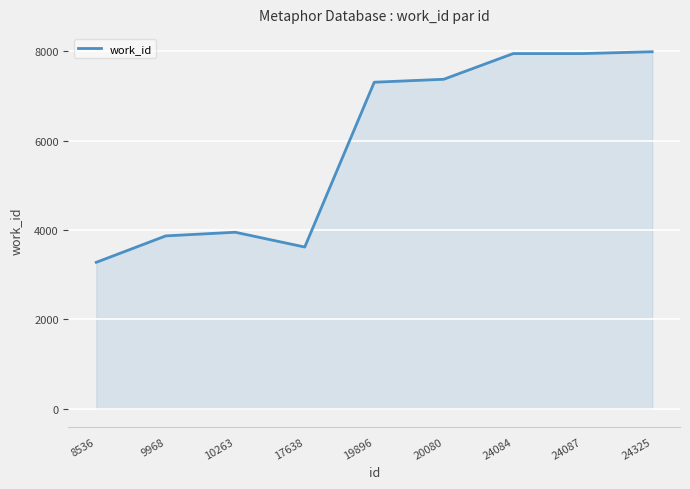

Read the value at 9968.

3866